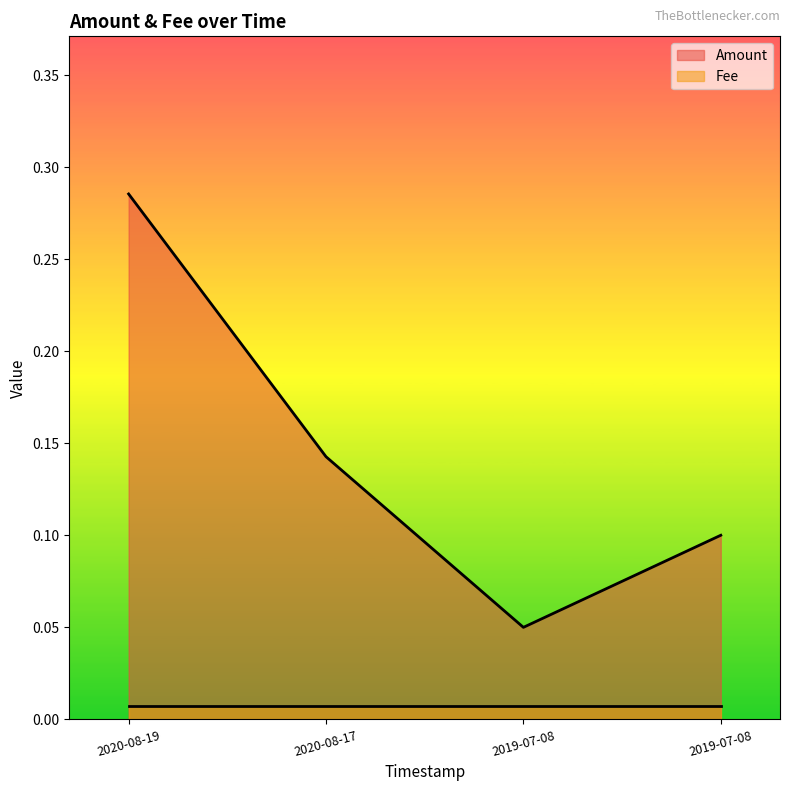

How many distinct data groups are displayed?

2